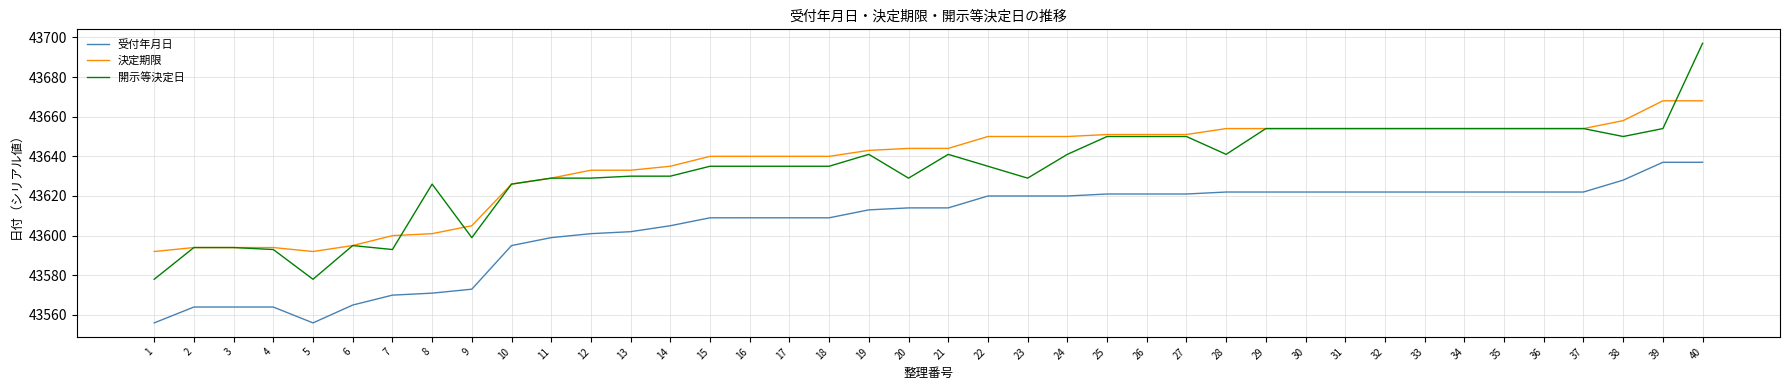

At which label does 開示等決定日 reach its peak?

40